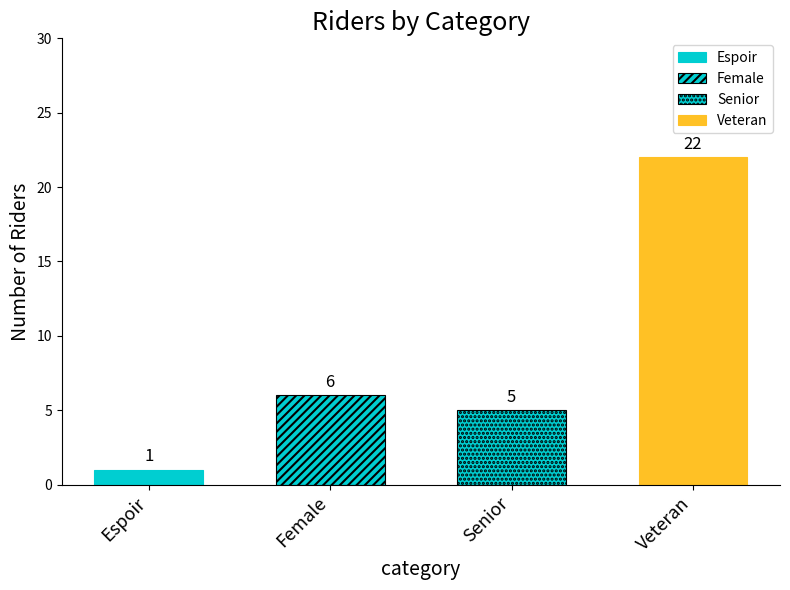

At which label does the data first exceed 6?

Veteran